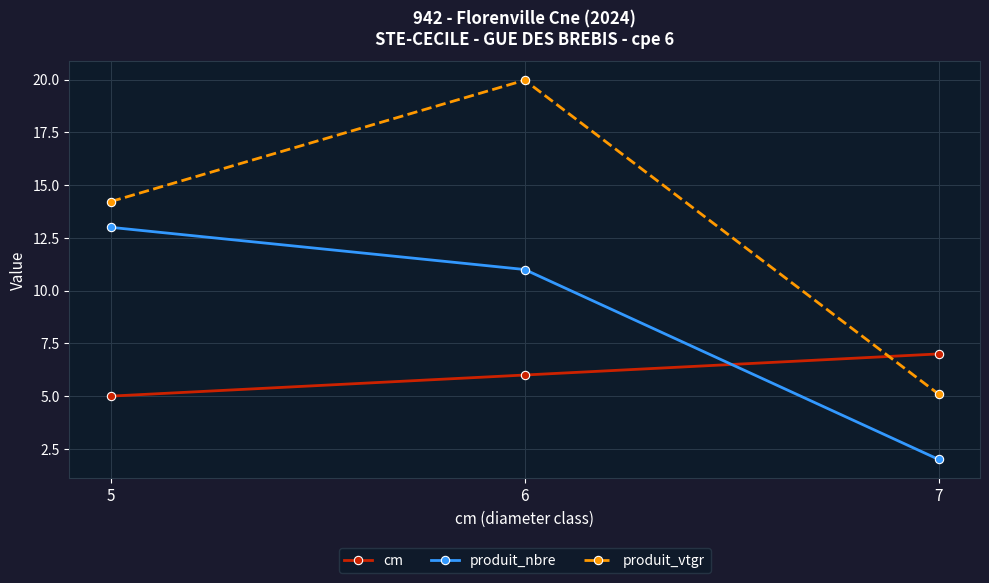

What is the difference between the maximum and minimum values in the produit_vtgr series?

14.9